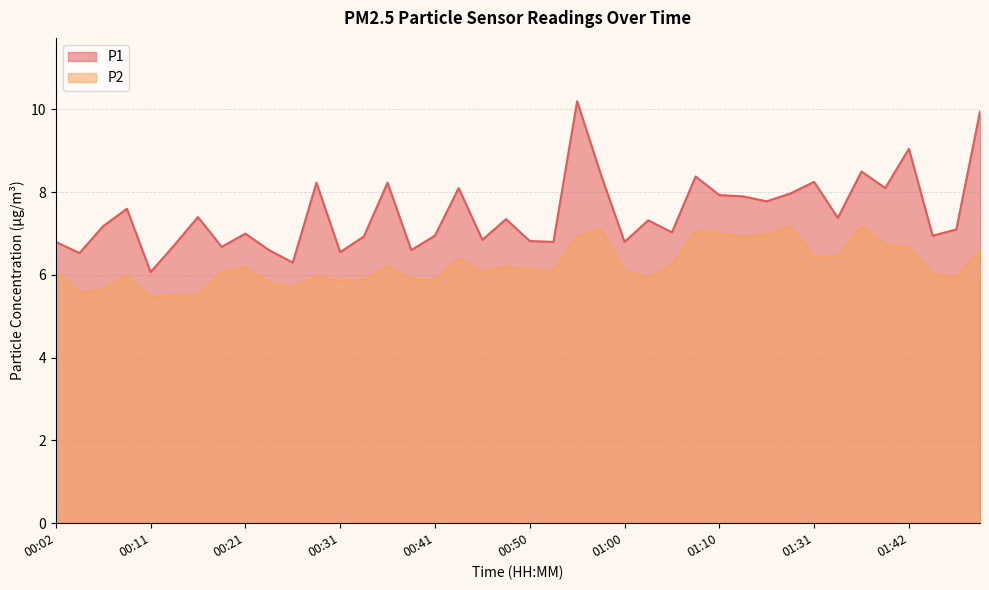

What is the value of the P2 point at the 29th from the left?

7.0